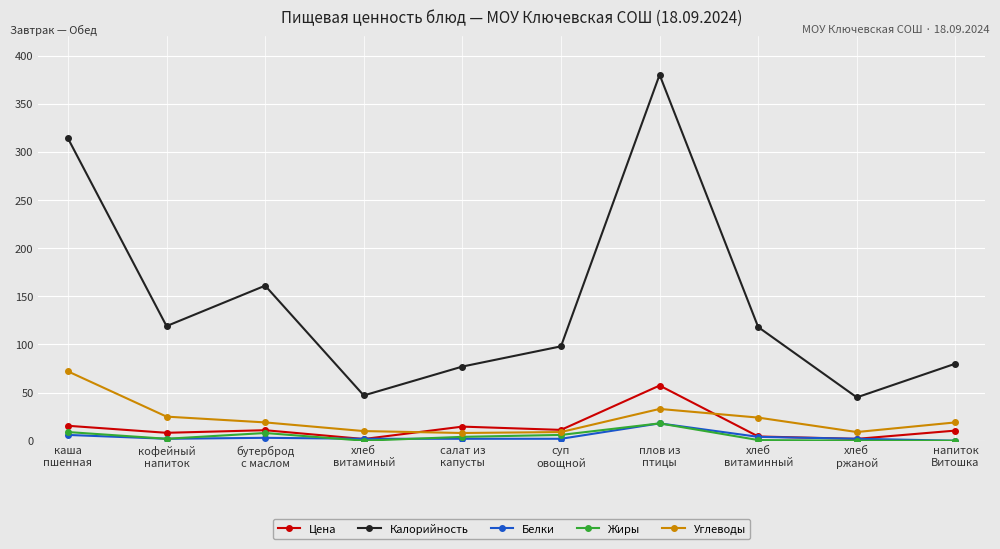

True or false: Калорийность has more than 0 interior local peaks.

True